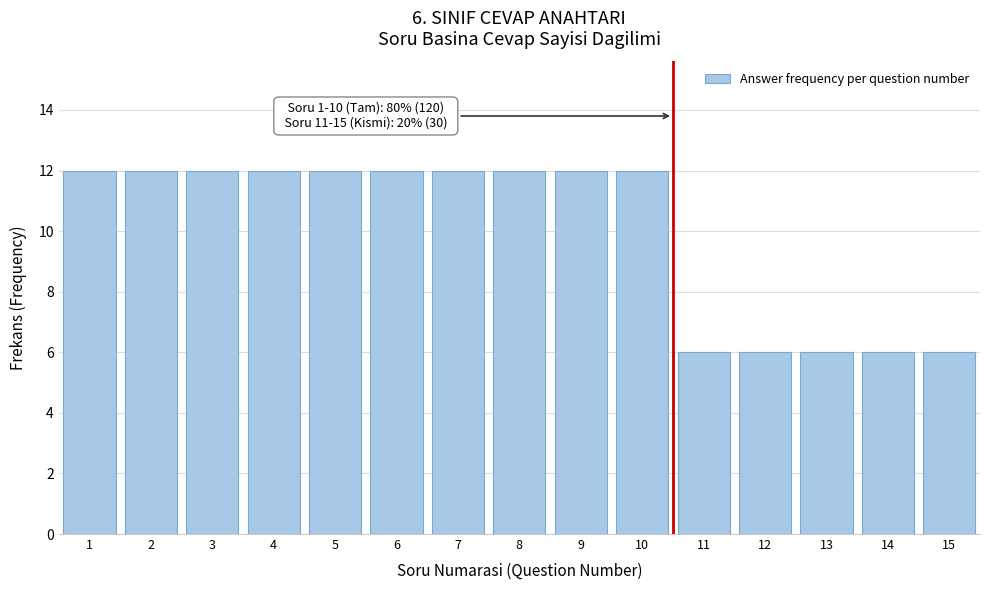

Reading left to right, what are all the values shown in this chart?

12	12	12	12	12	12	12	12	12	12	6	6	6	6	6